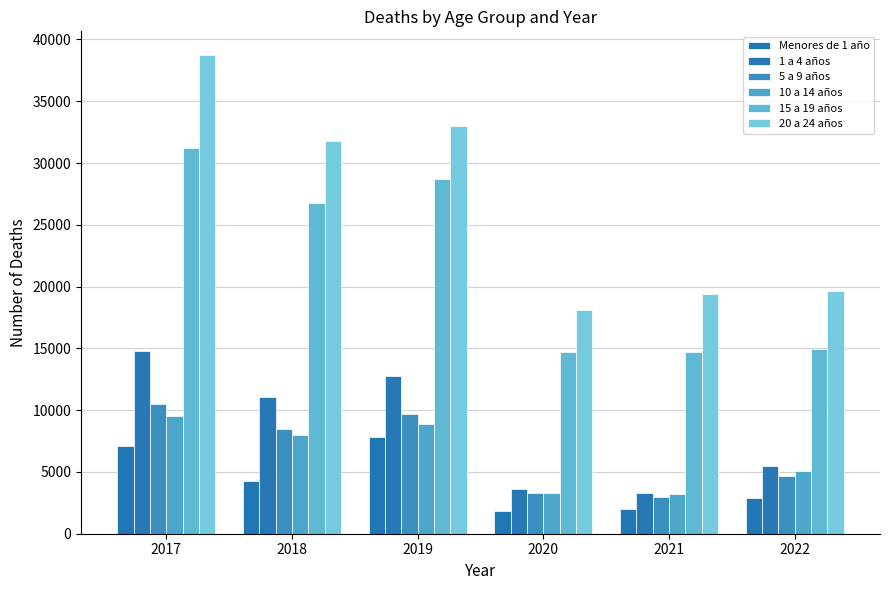

What is the sum of the 10 a 14 años values at 2021 and 2017?

12745